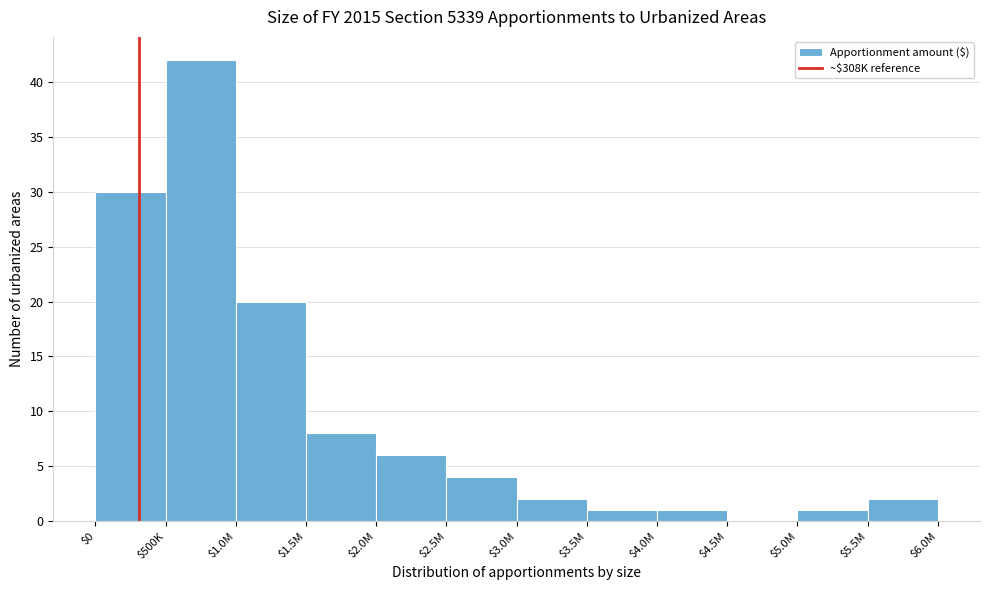

Is it true that the value at $1.5M is 8?

True